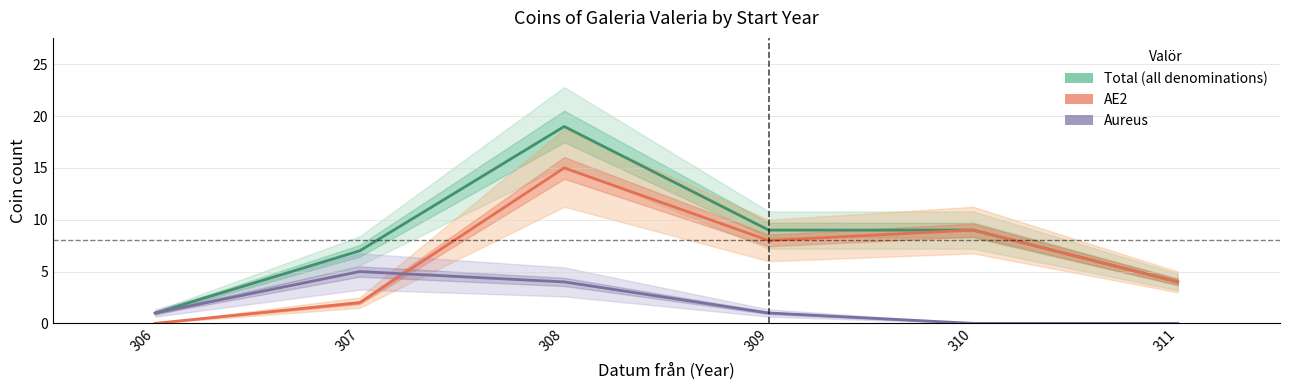

How many values in AE2 are above zero?

5